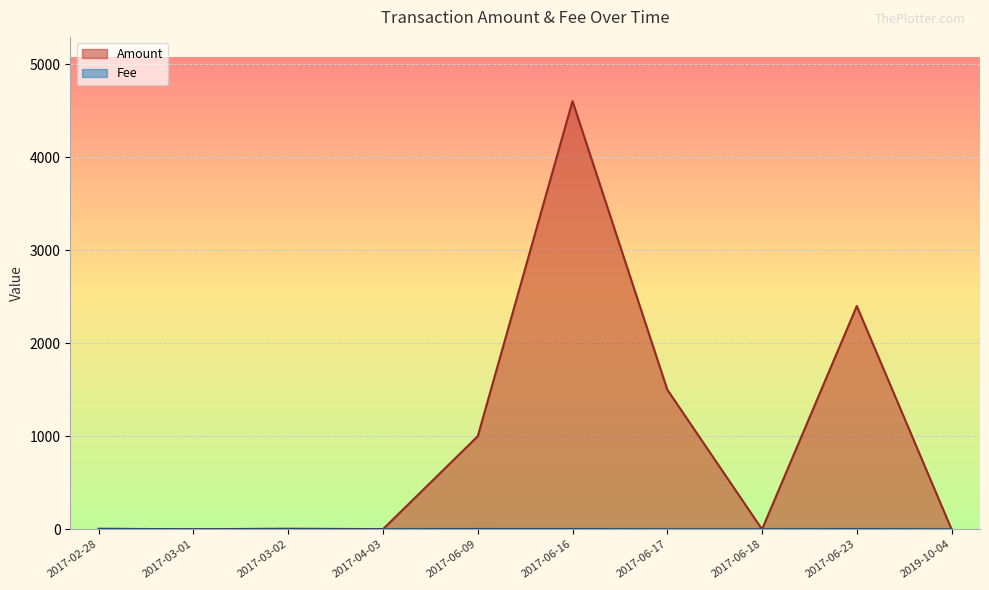

Where do Fee and Amount first cross each other?

2017-06-17 and 2017-06-18